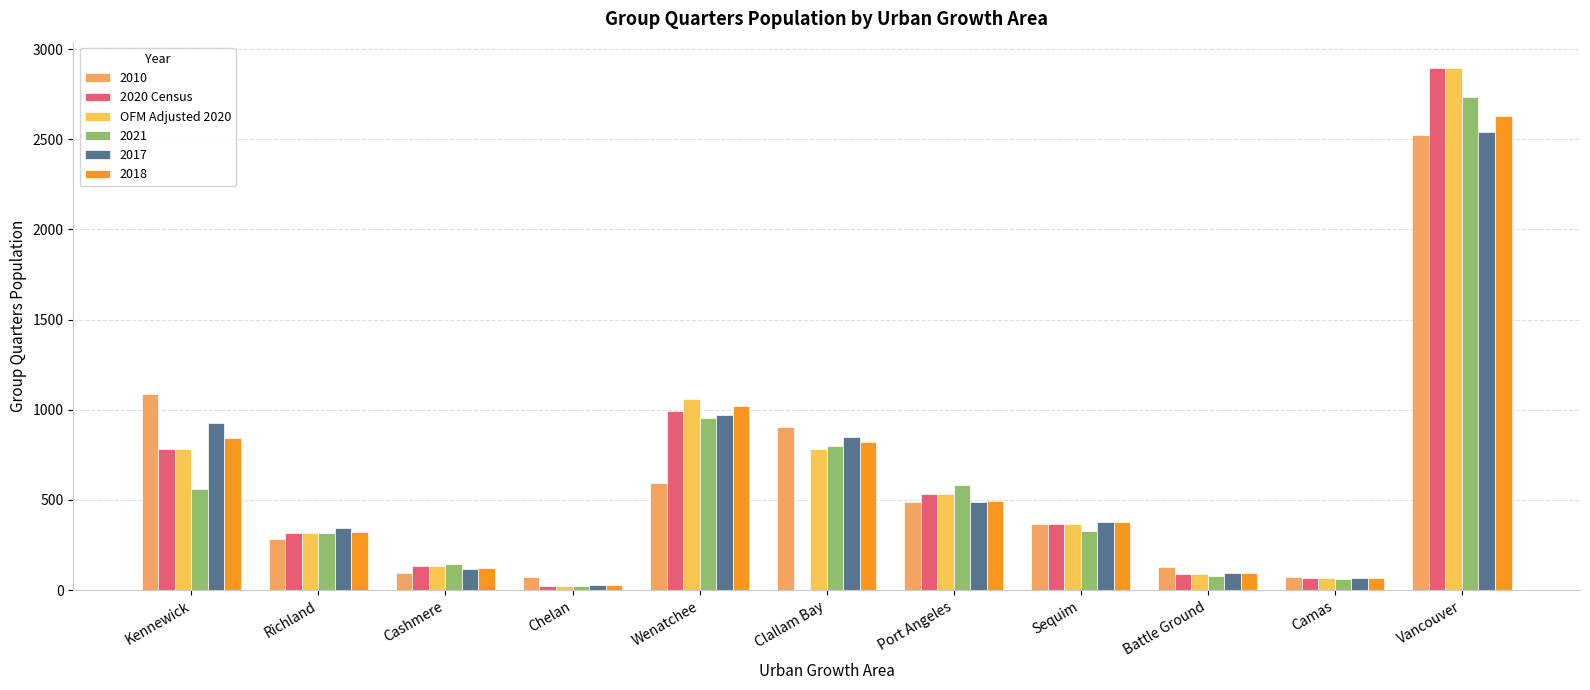

Does the chart contain stacked bars?

No